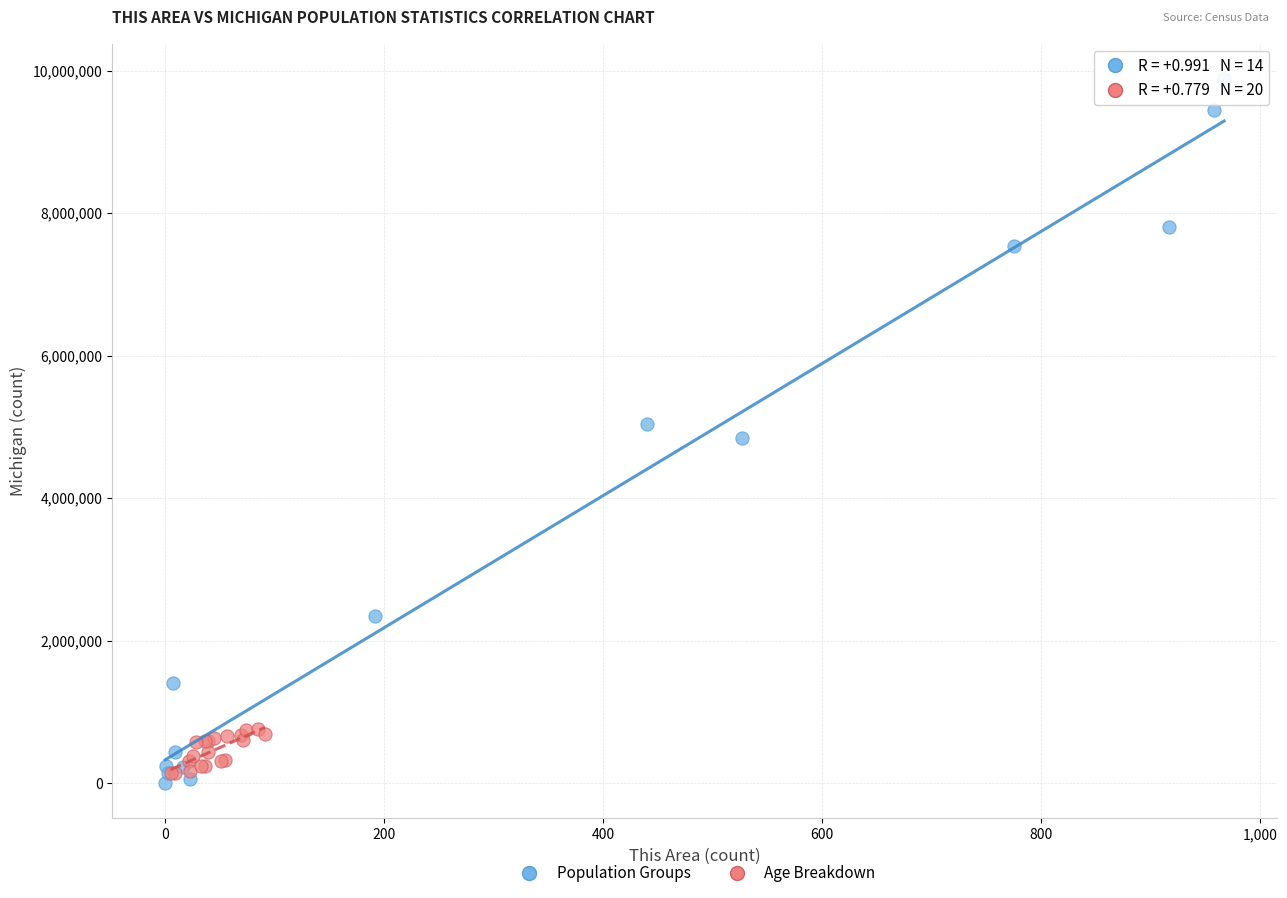

Which series reaches the maximum Y coordinate?

Population Groups